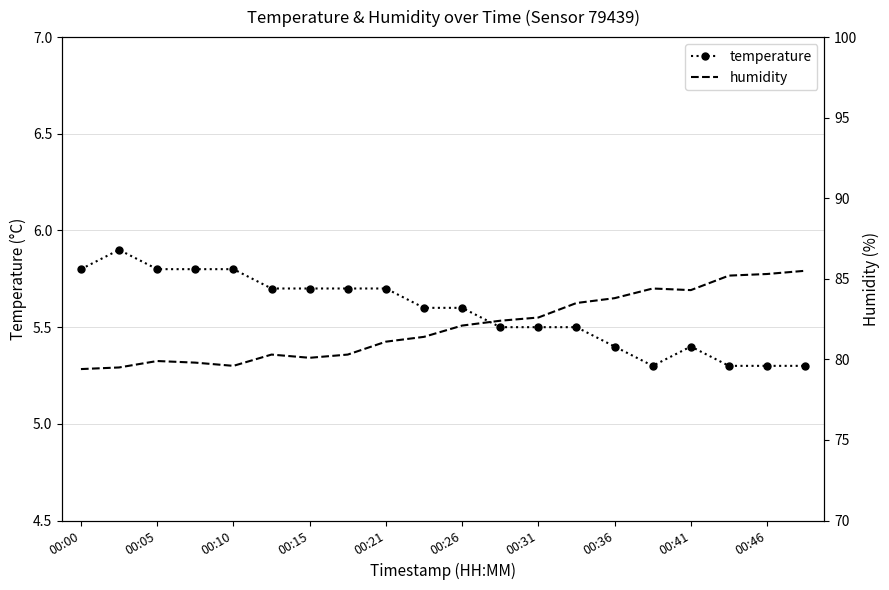

At which category is the sum across all series the highest?

19